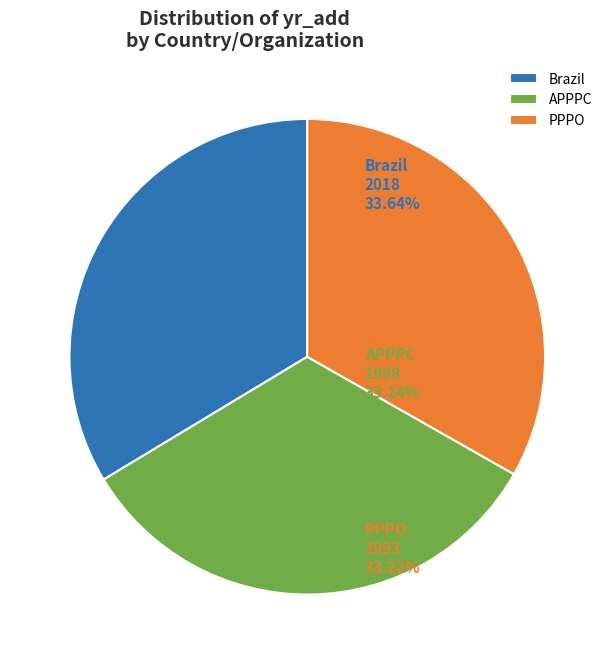

Do Brazil and PPPO together represent more than half of the pie?

Yes